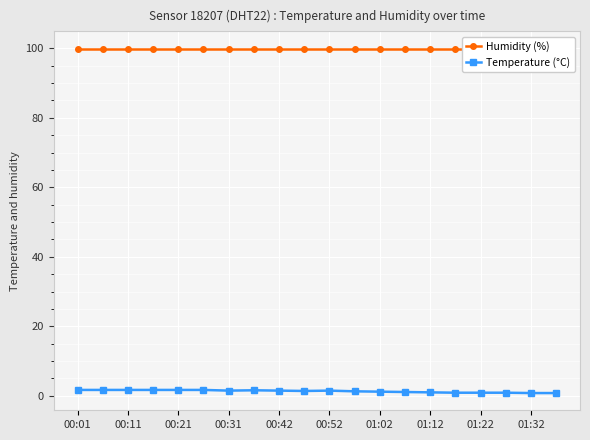

True or false: Humidity (%) and Temperature (°C) cross at least once.

False